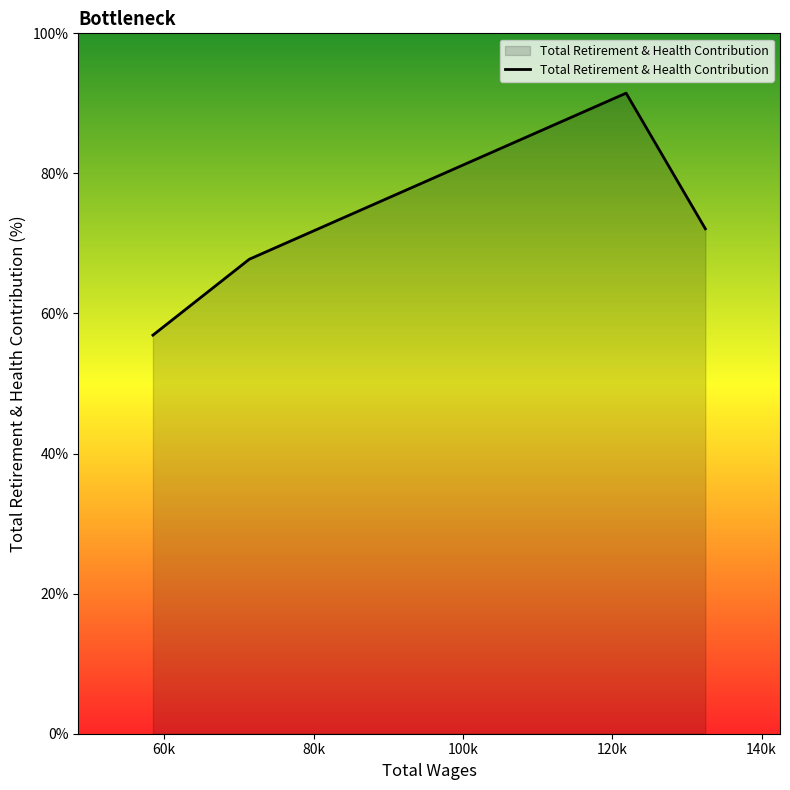

What is the sum of all values?

288.2